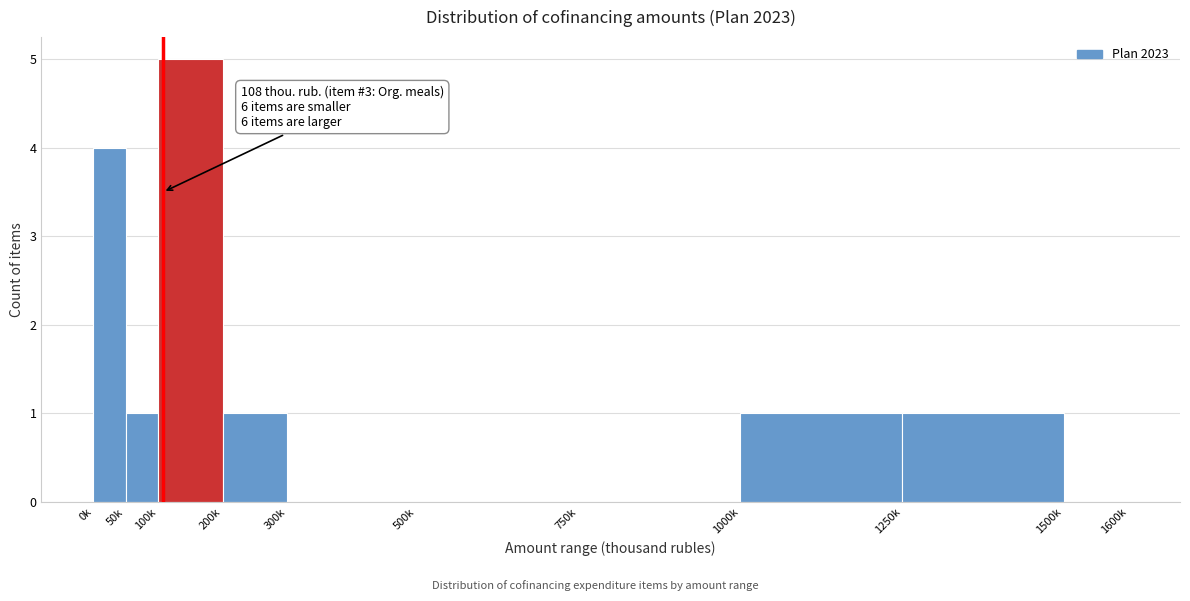

Reading right to left, what are all the values shown in this chart?

1500k=0	1250k=1	1000k=1	750k=0	500k=0	300k=0	200k=1	100k=5	50k=1	0k=4